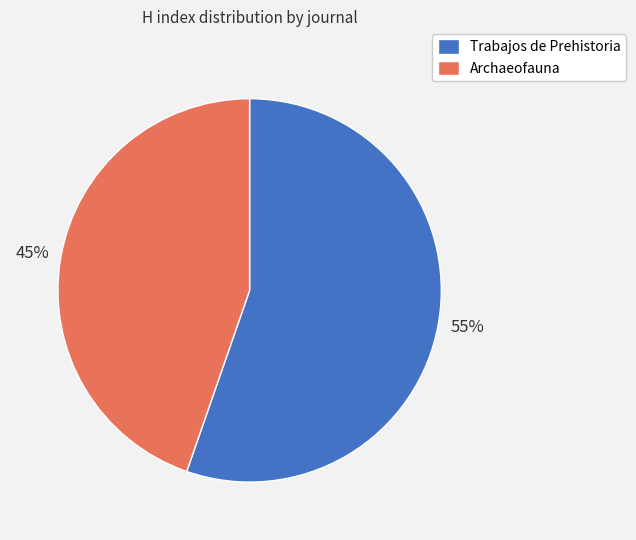

What percentage is the Archaeofauna slice, to the nearest percent?

45%